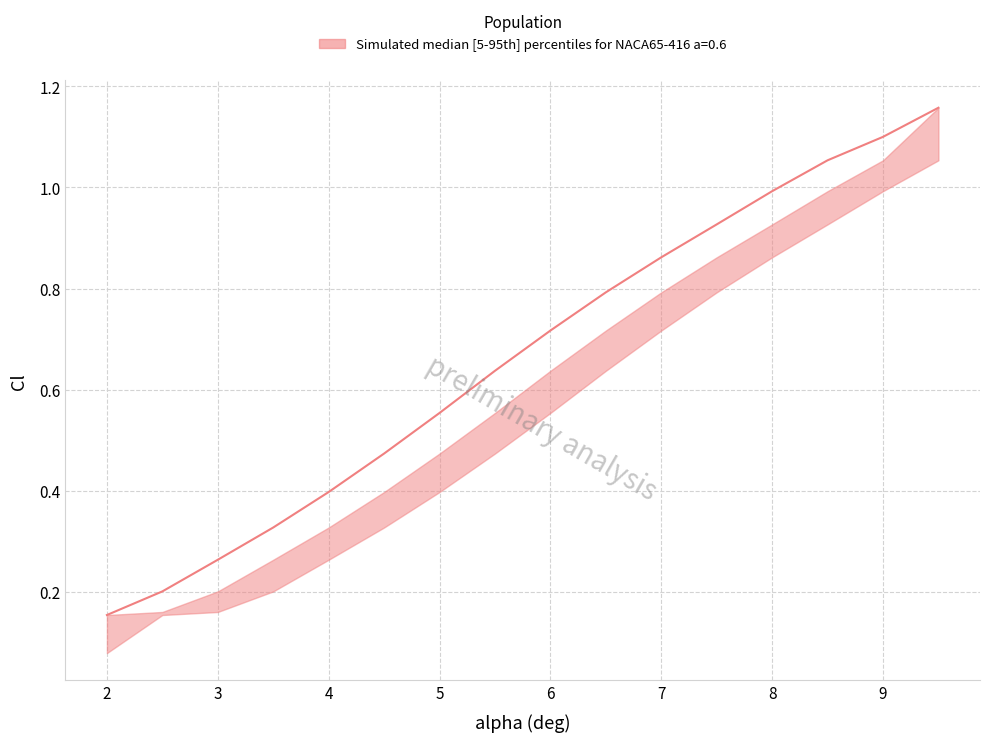

Is it true that Cl (upper) equals 1.7 at 14?

False